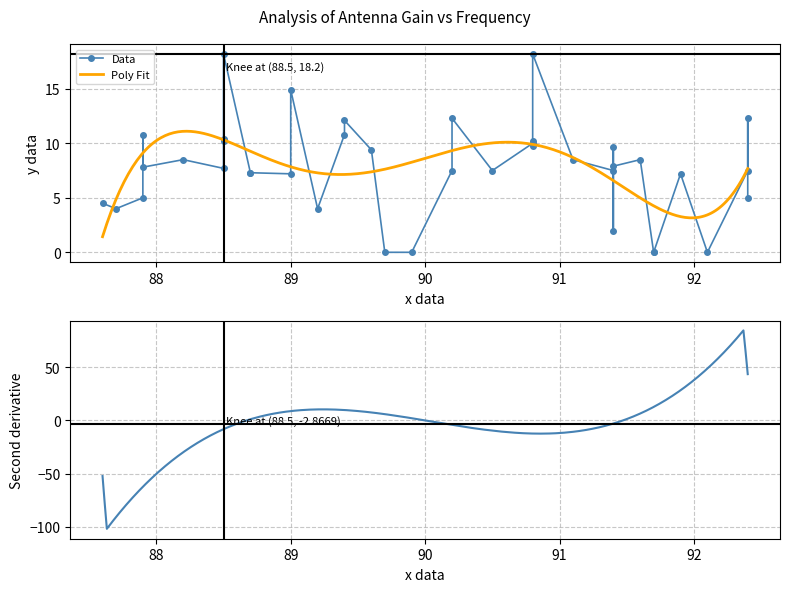

Where is the first local minimum?

87.7